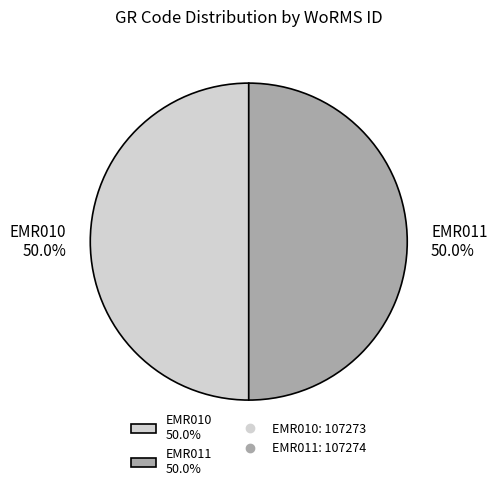

How many slices are in this pie chart?

2